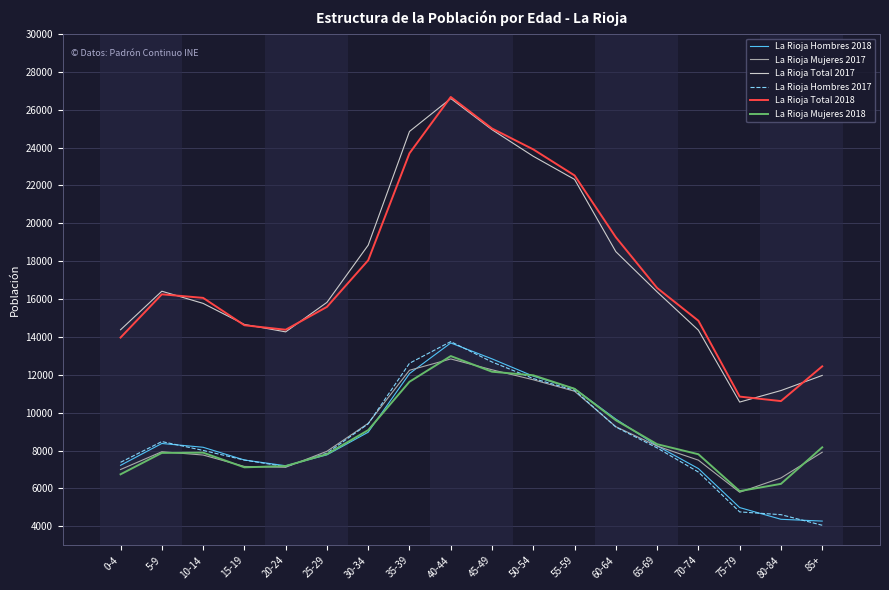

What is the maximum value shown in the chart?

26675